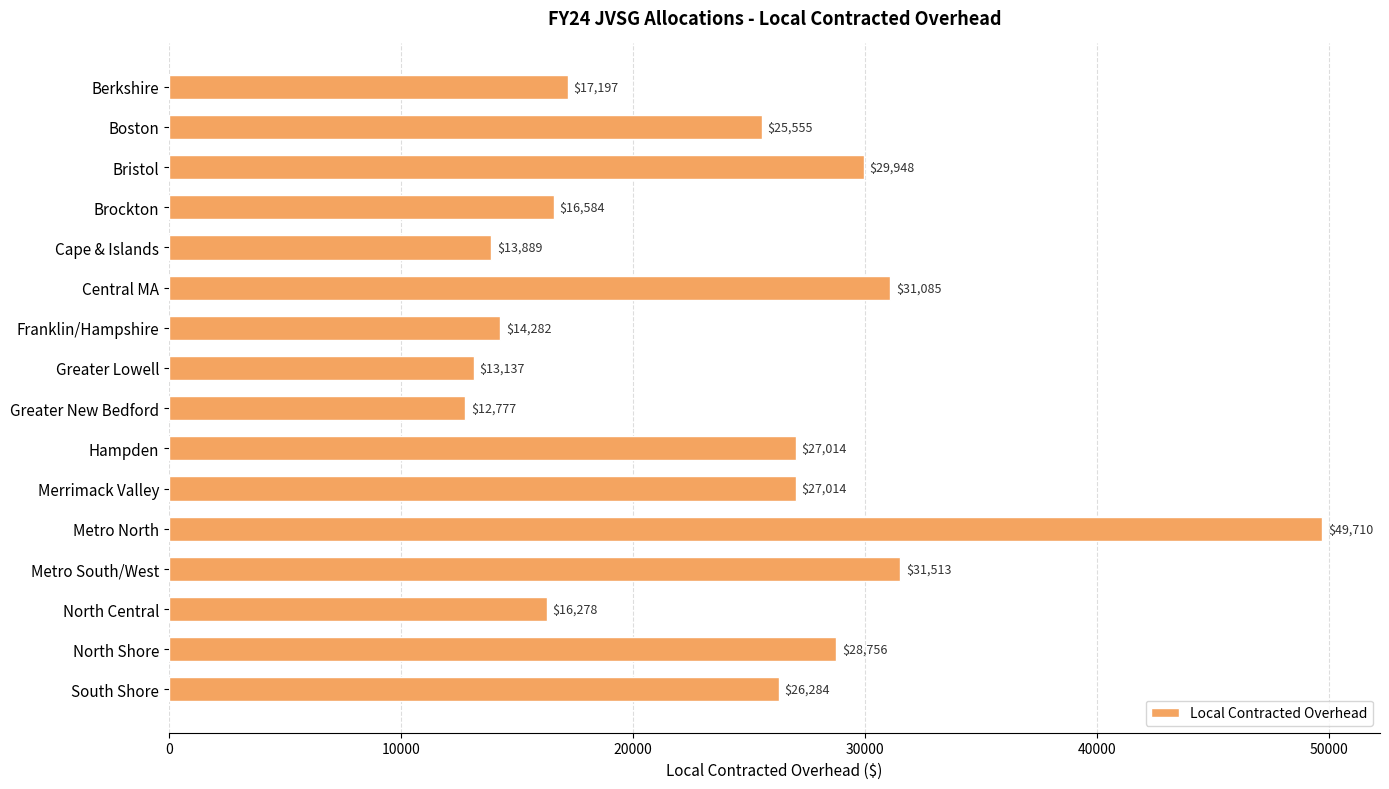

What is the value of the 14th bar from the top?

16278.5